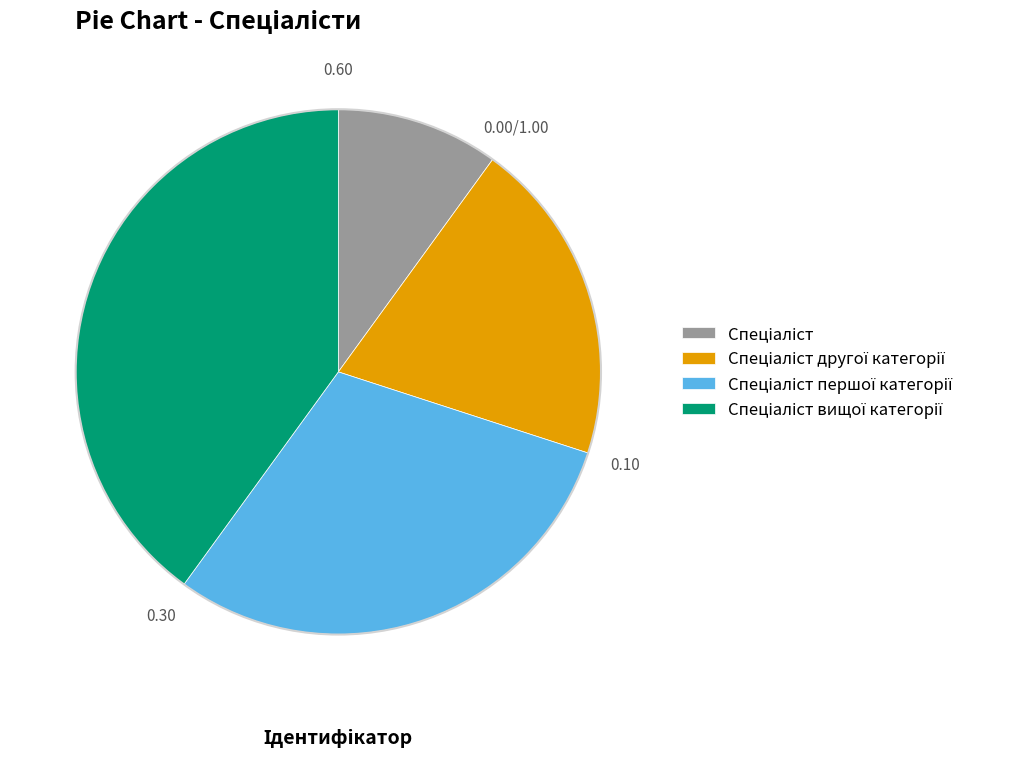

Is there a majority slice in this chart?

No